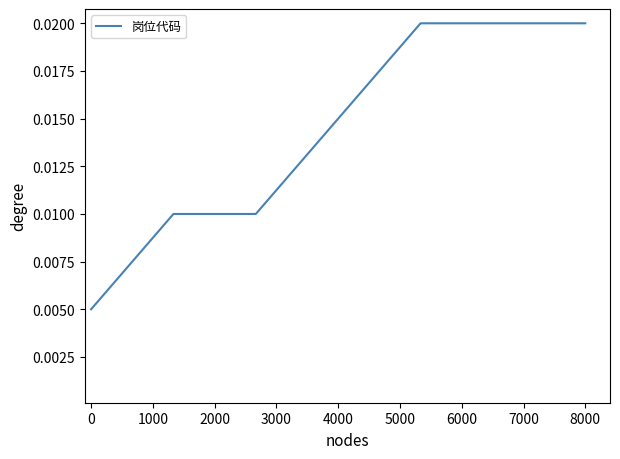

True or false: there are more than 2 points higher than both neighbors.

False